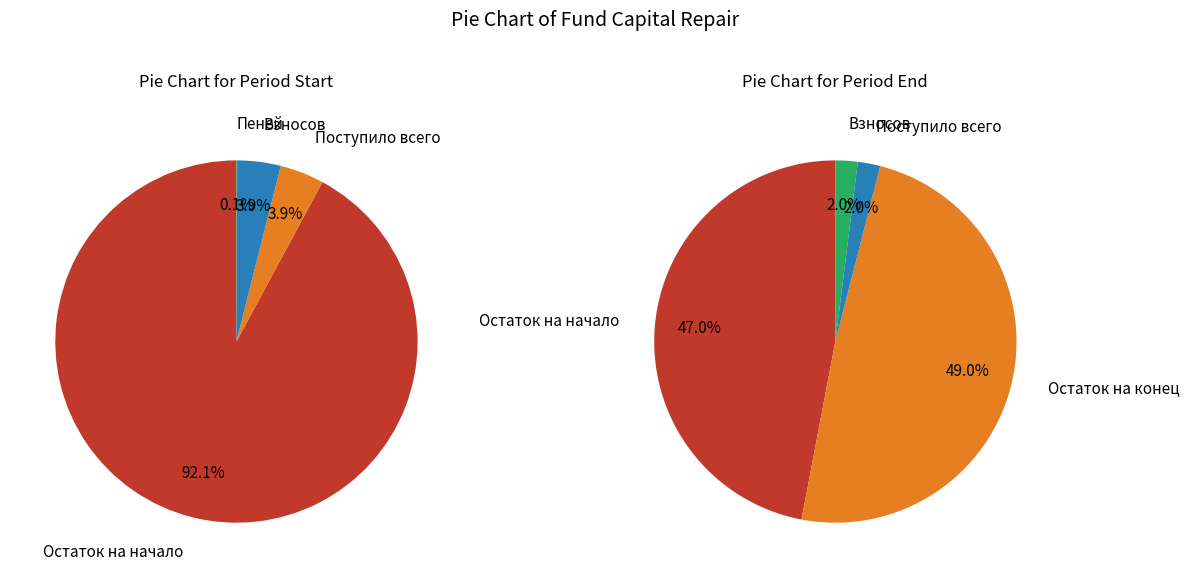

How many segments does this pie chart have?

6